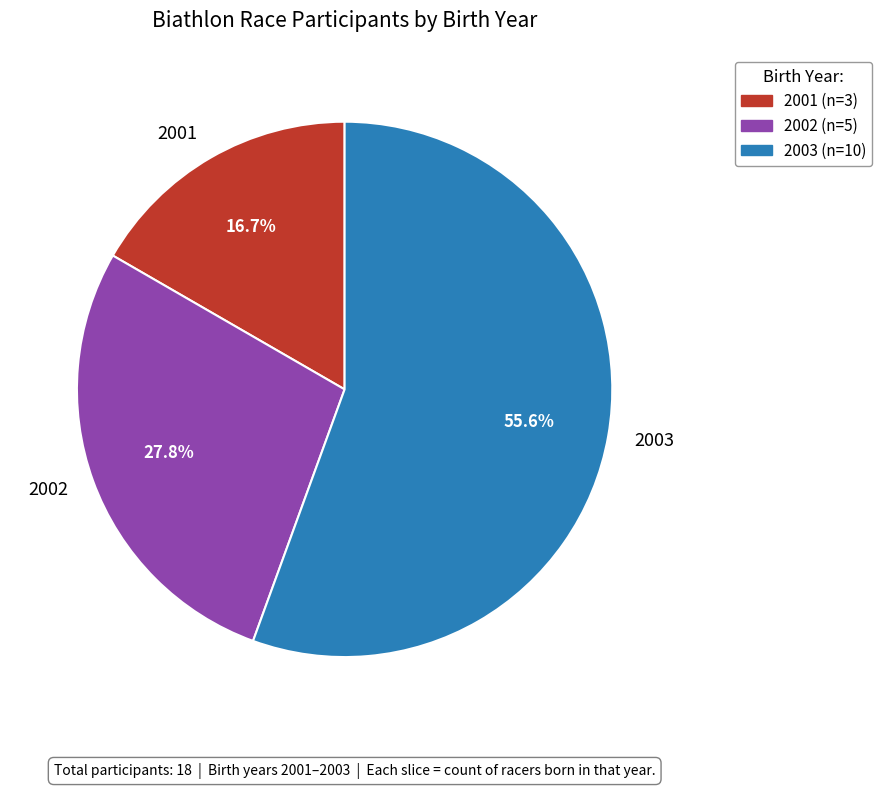

Between 2003 and 2002, which is larger?

2003